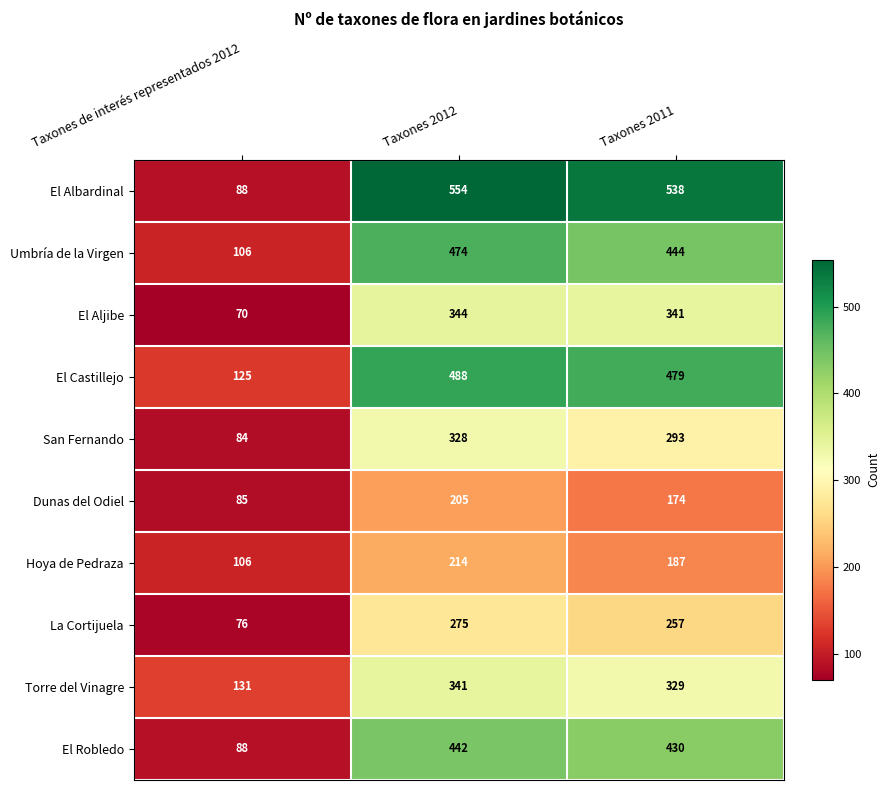

Count the Dunas del Odiel values in the range 85 to 205.

3